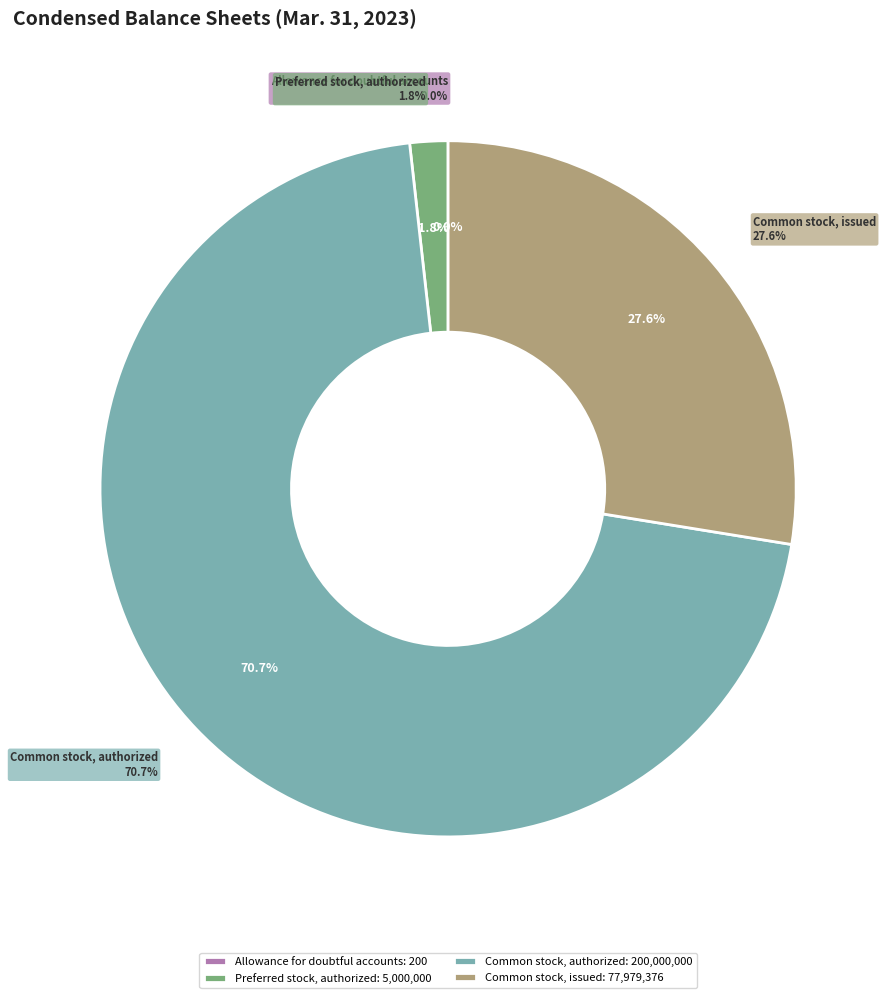

Combined, do Common stock, authorized and Allowance for doubtful accounts account for over 50%?

Yes